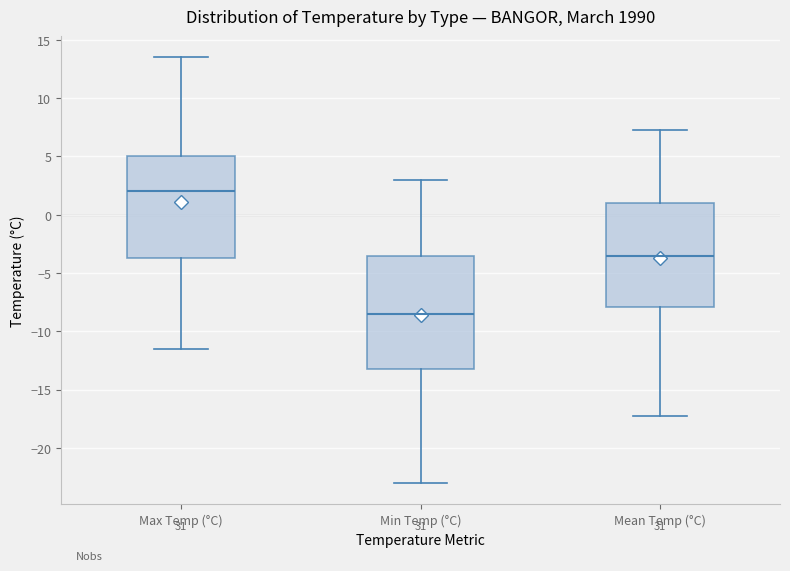

Reading left to right, transcribe this box plot: for each box, give where its median line is, the range the box spans, and where its two whiskers end, as read against the y-axis. The values are not printed on the chart, so give them approximately, as read against the axis.

Max Temp (°C): median 2.0, box -3.5 to 5.0, whiskers -11.5 to 13.5
Min Temp (°C): median -8.5, box -13.0 to -3.5, whiskers -23.0 to 3.0
Mean Temp (°C): median -3.5, box -8.0 to 1.0, whiskers -17.5 to 7.5